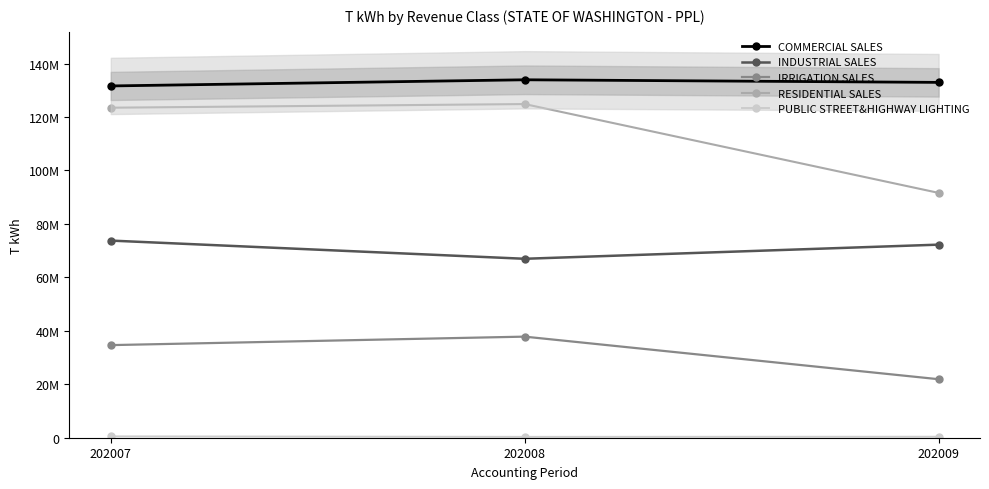

Which series has the largest range (max minus min)?

RESIDENTIAL SALES